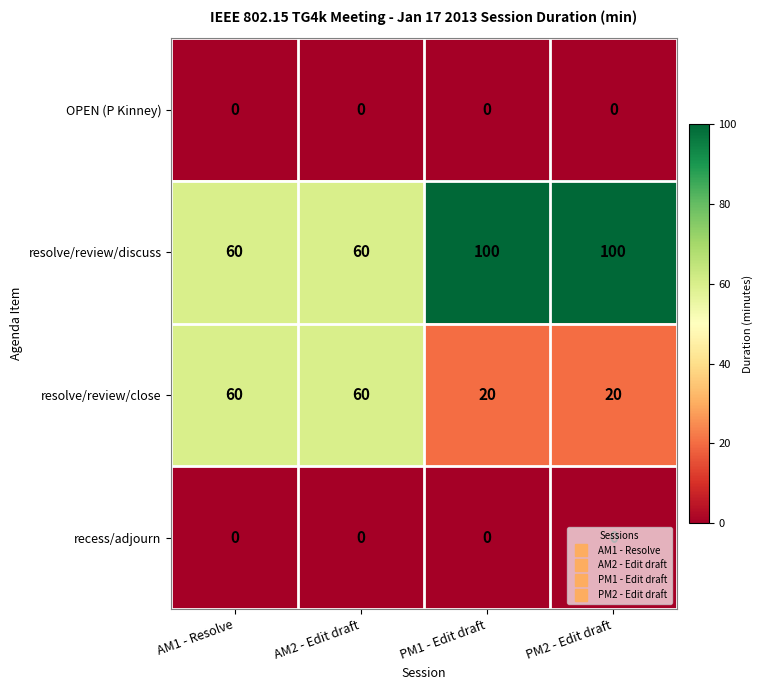

At how many categories does at least one series exceed 1?

4